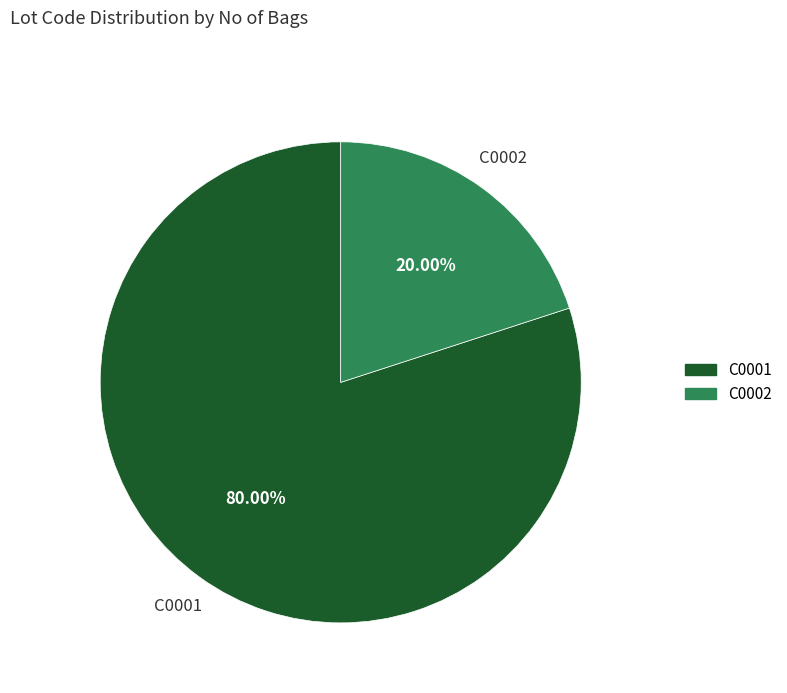

How many slices are in this pie chart?

2